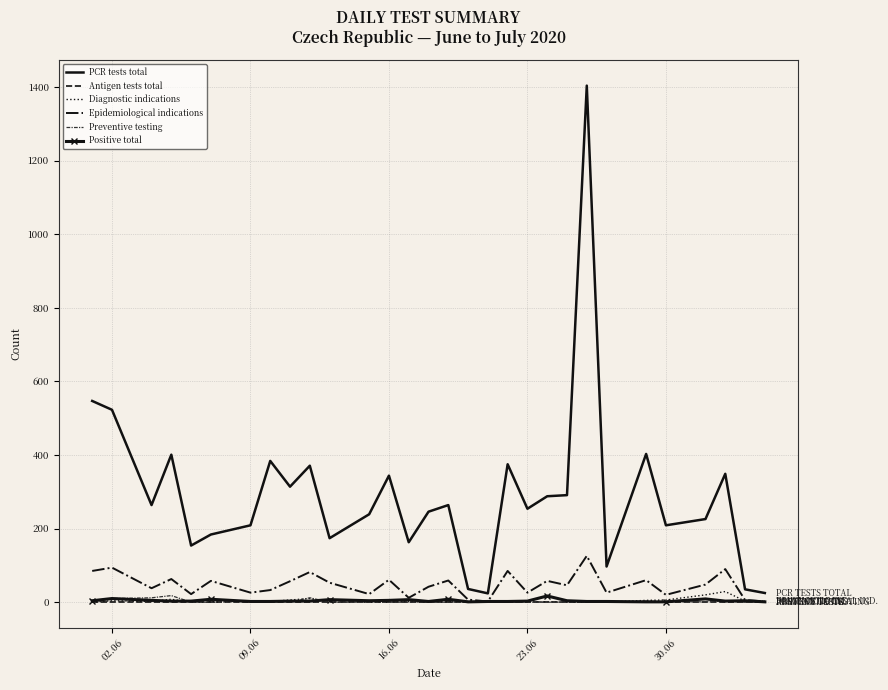

What is the maximum value shown in the chart?

1404